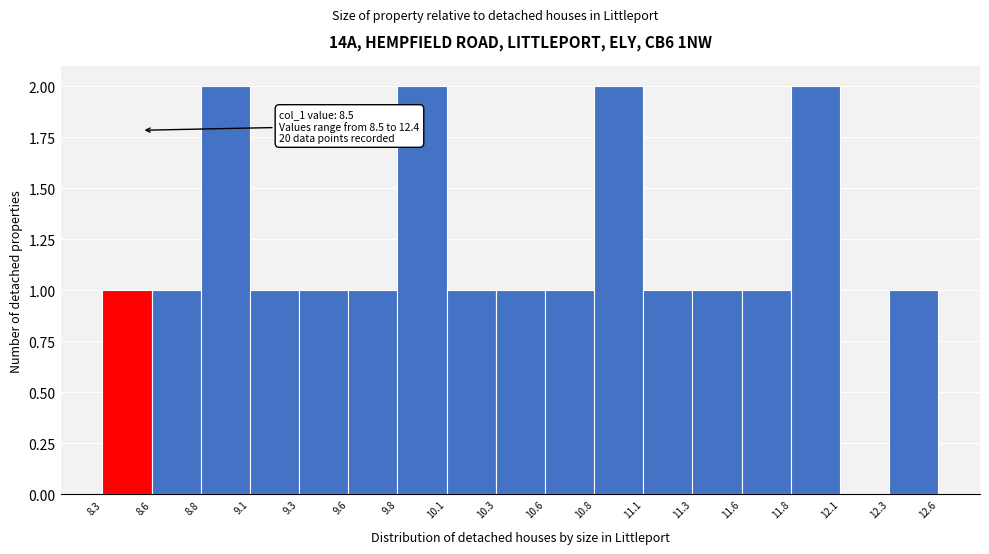

Reading left to right, transcribe all the data shown in this chart.

8.3=1	8.6=1	8.8=2	9.1=1	9.3=1	9.6=1	9.8=2	10.1=1	10.3=1	10.6=1	10.8=2	11.1=1	11.3=1	11.6=1	11.8=2	12.1=0	12.3=1